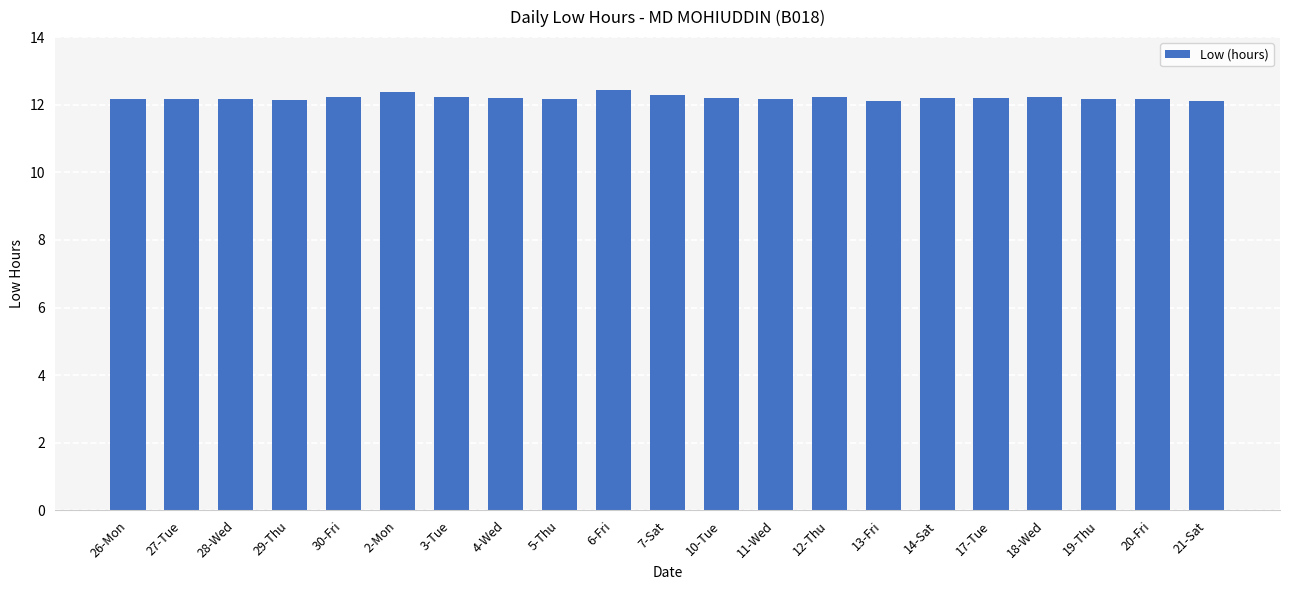

The chart shows a value of 17.2 at 20-Fri. True or false?

False